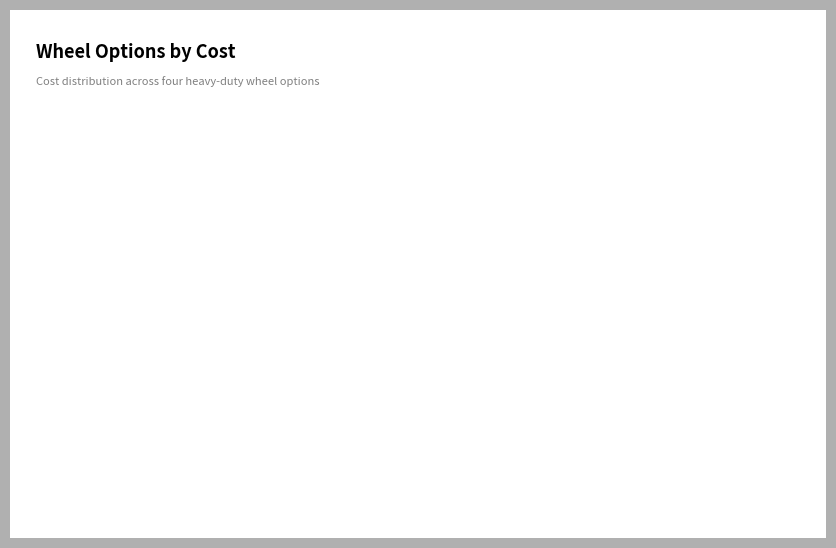

Is there a majority slice in this chart?

No